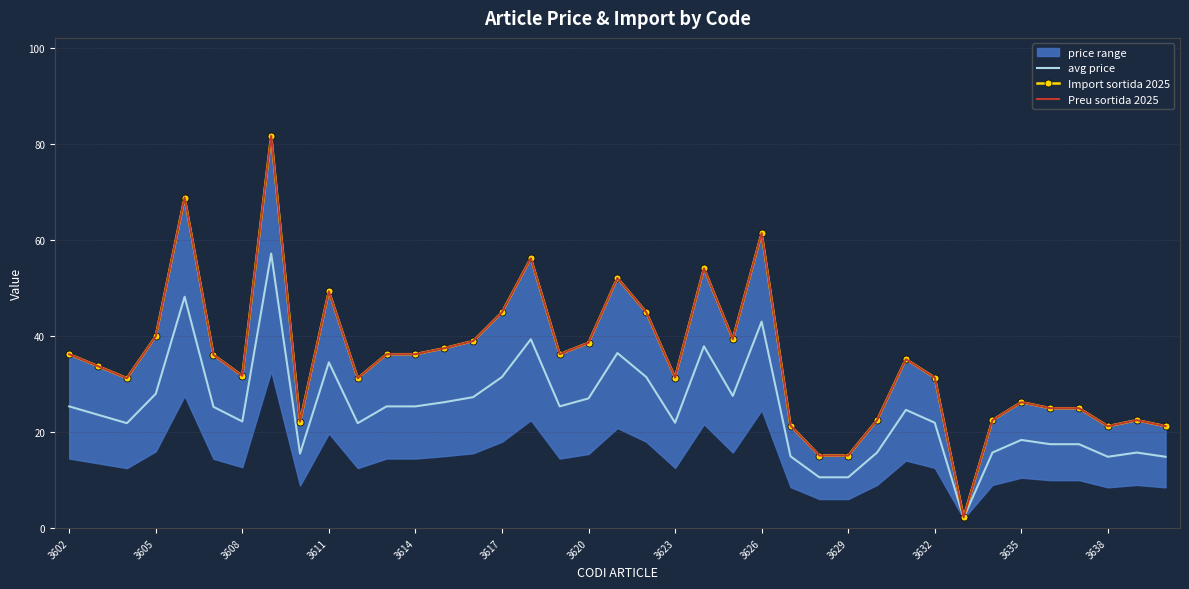

True or false: avg price has a value of 32.1 at 3623.

False